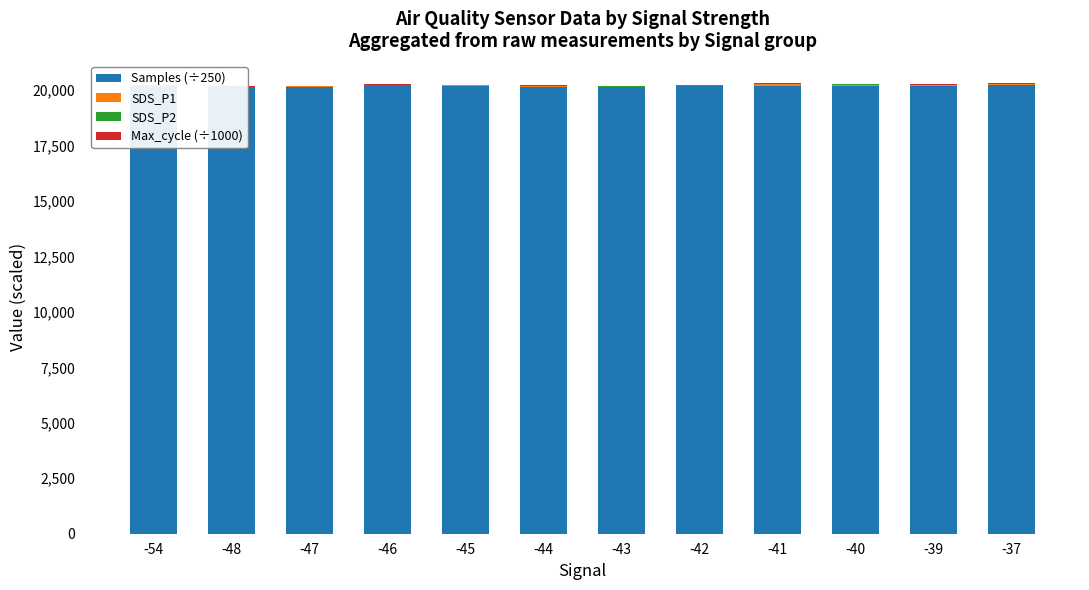

List the series in order of their peak value, highest first.

Samples (÷250), SDS_P1, SDS_P2, Max_cycle (÷1000)